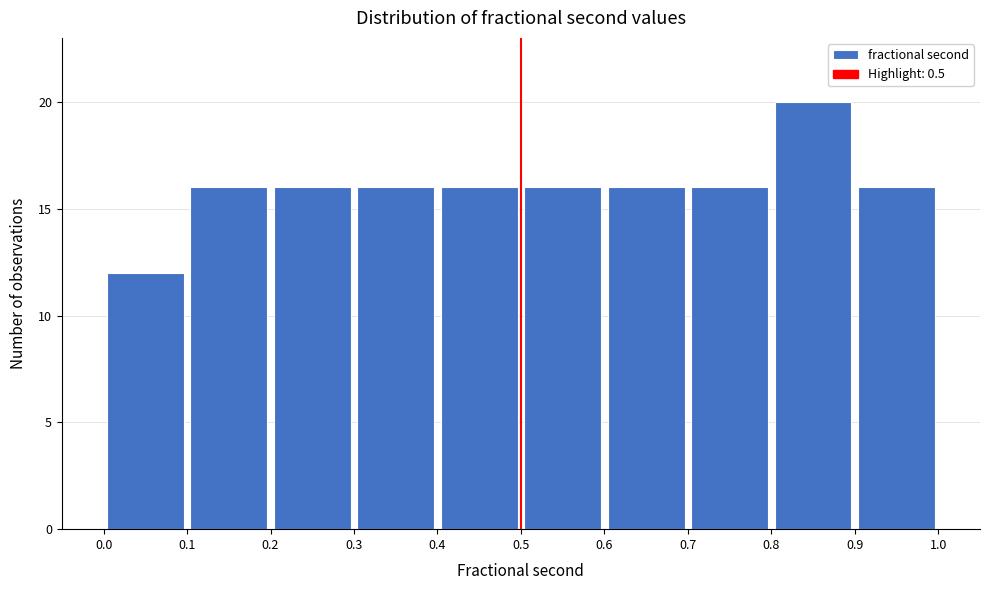

Over which range of the x-axis is the bar tallest?

0.8 to 0.9